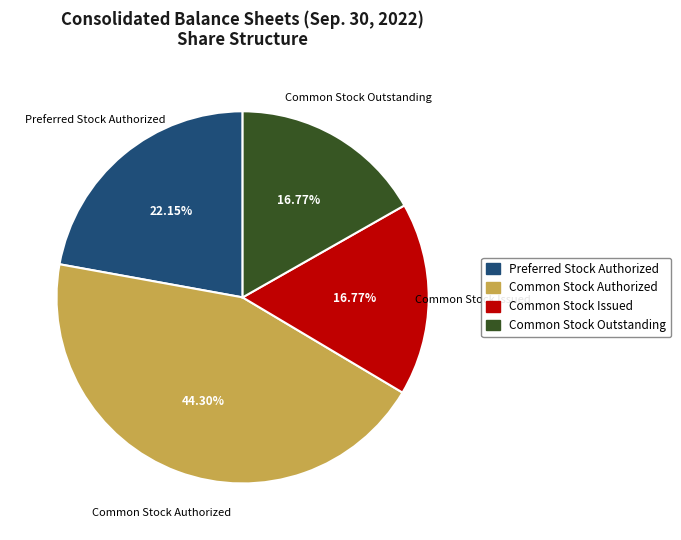

Does any single category account for the majority?

No